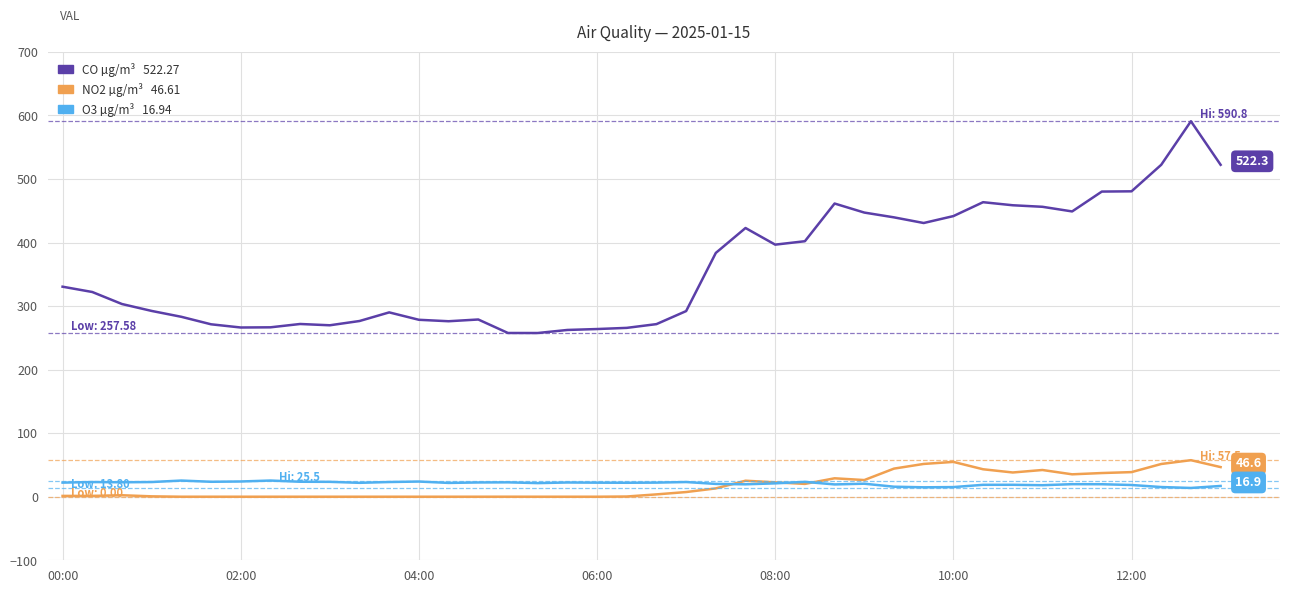

What is the greatest value displayed?

590.8